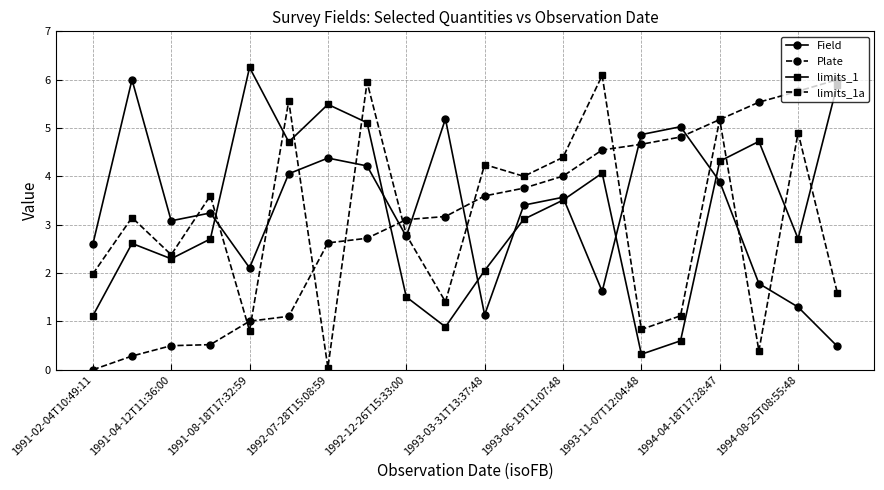

Does the chart display data point markers on the line(s)?

Yes